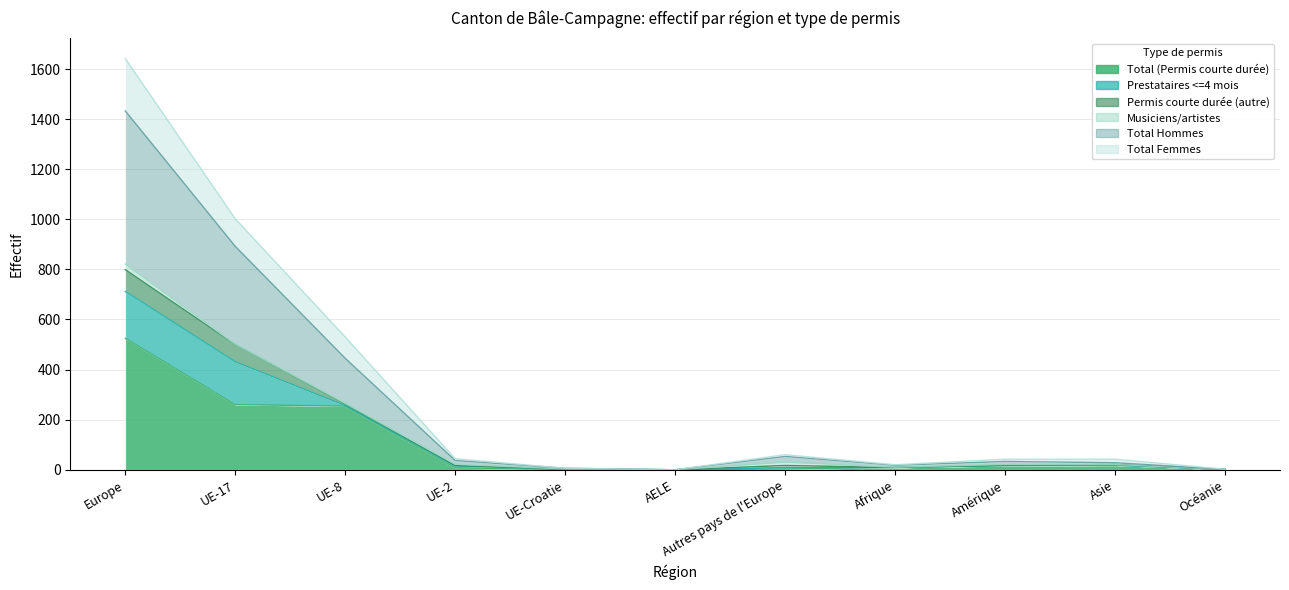

At which category is the sum across all series the highest?

Europe